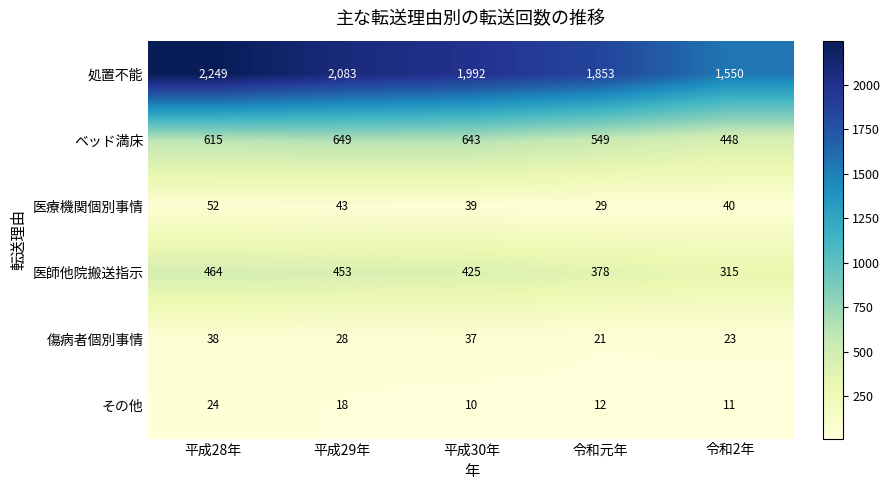

At which label does その他 reach its minimum?

平成30年